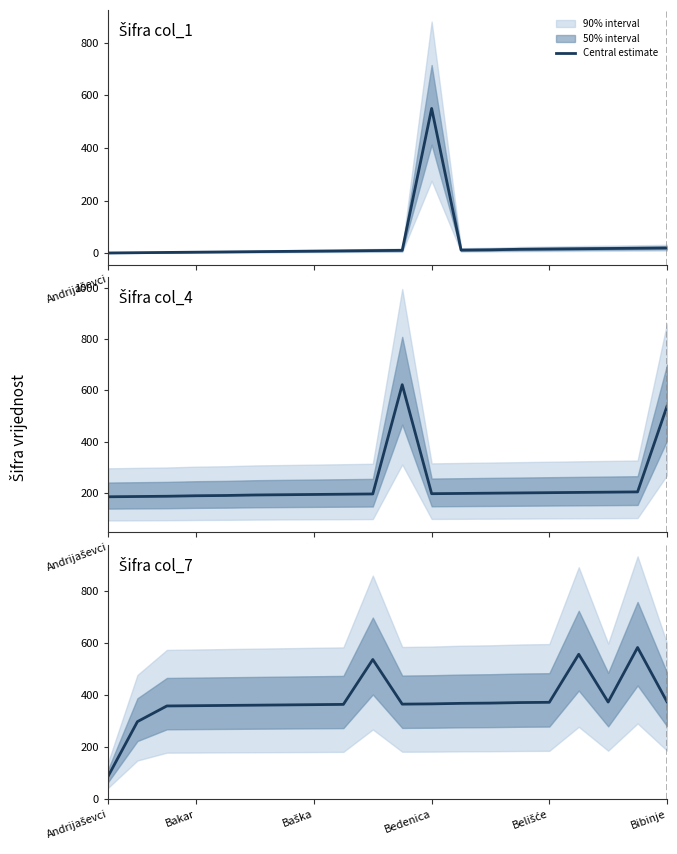

What position from the right is 12?

8